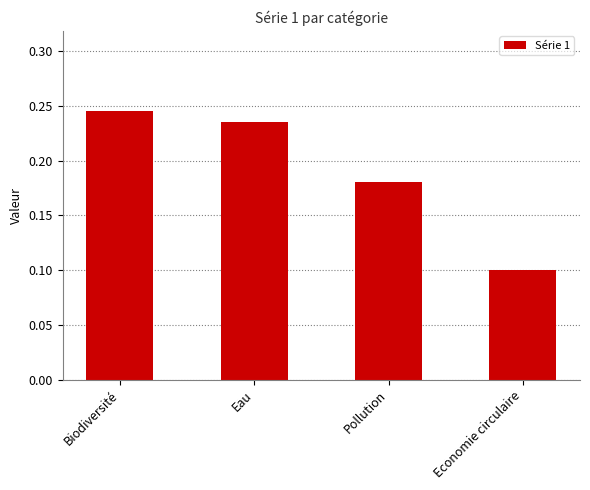

What is the difference between the maximum and minimum values?

0.1